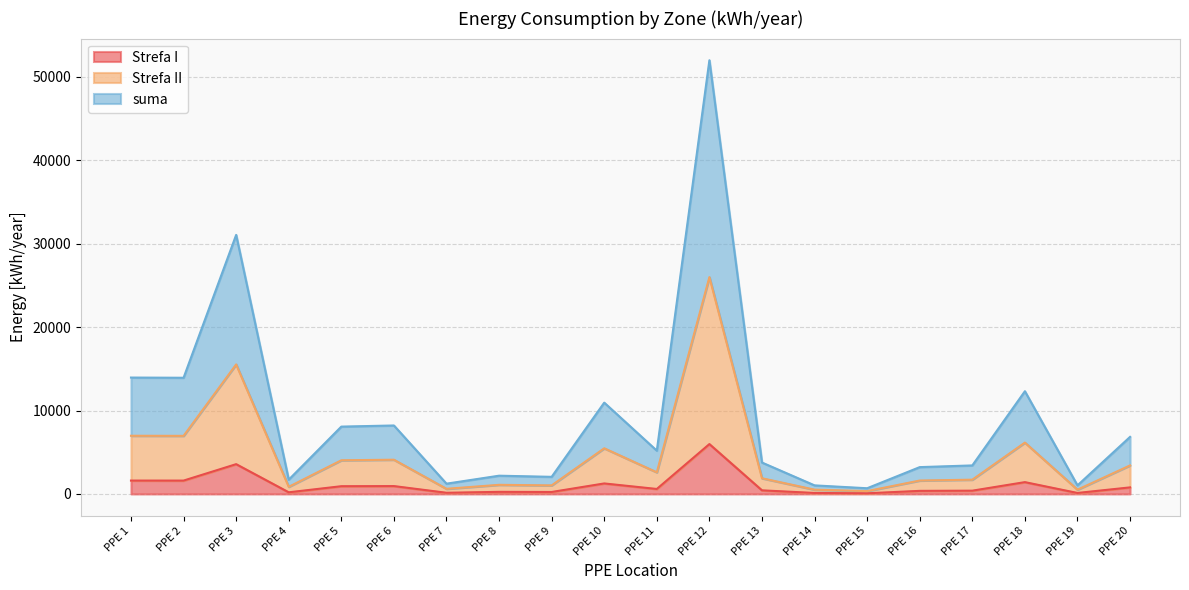

Which series changed the most between PPE 6 and PPE 7?

suma